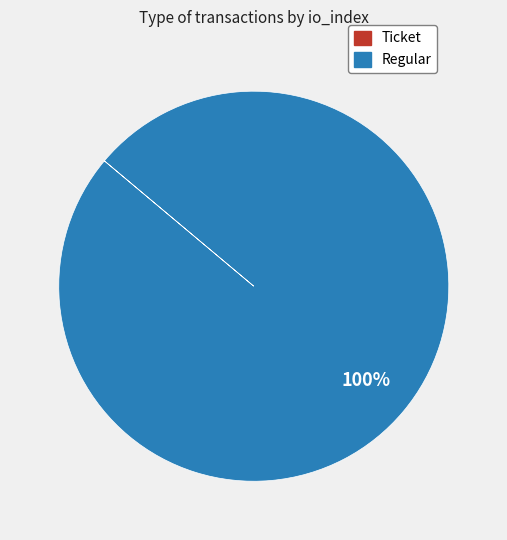

To the nearest percent, what percentage of the pie is Regular?

100%